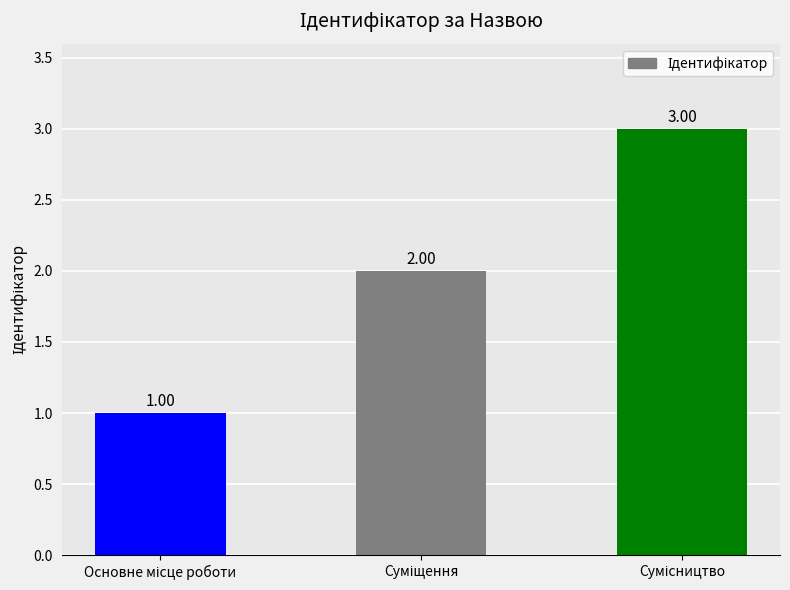

At which category does the chart reach its minimum across all series?

Основне місце роботи